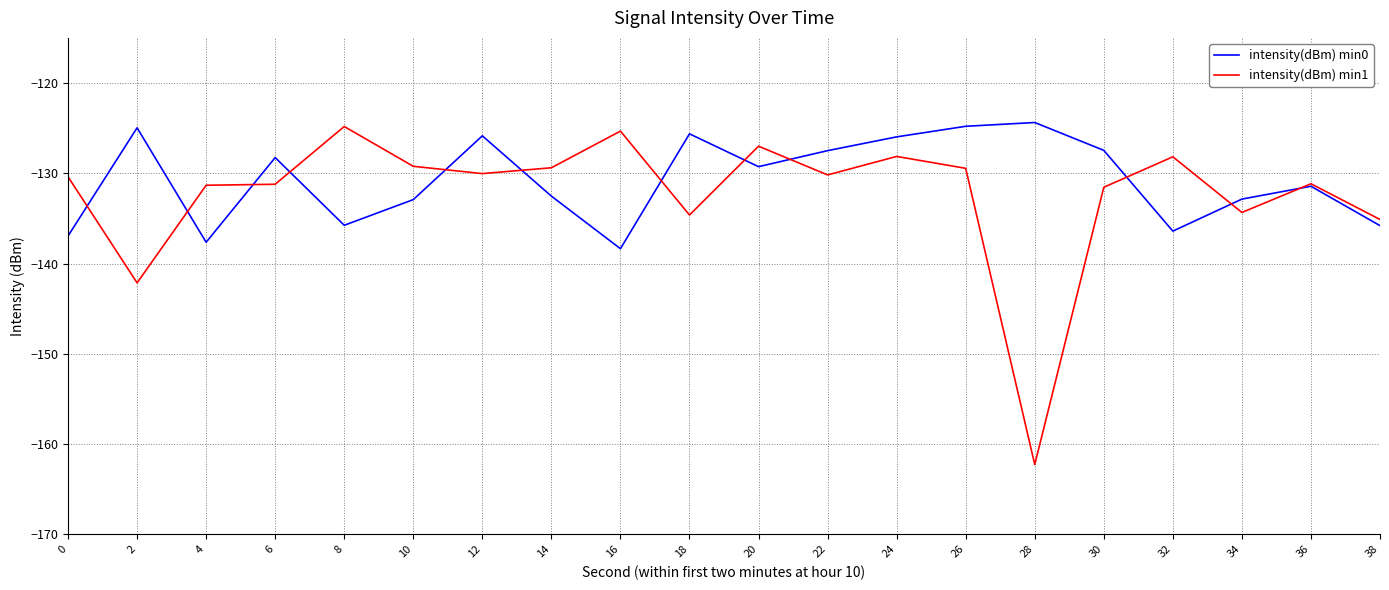

True or false: intensity(dBm) min0 and intensity(dBm) min1 cross at least once.

True